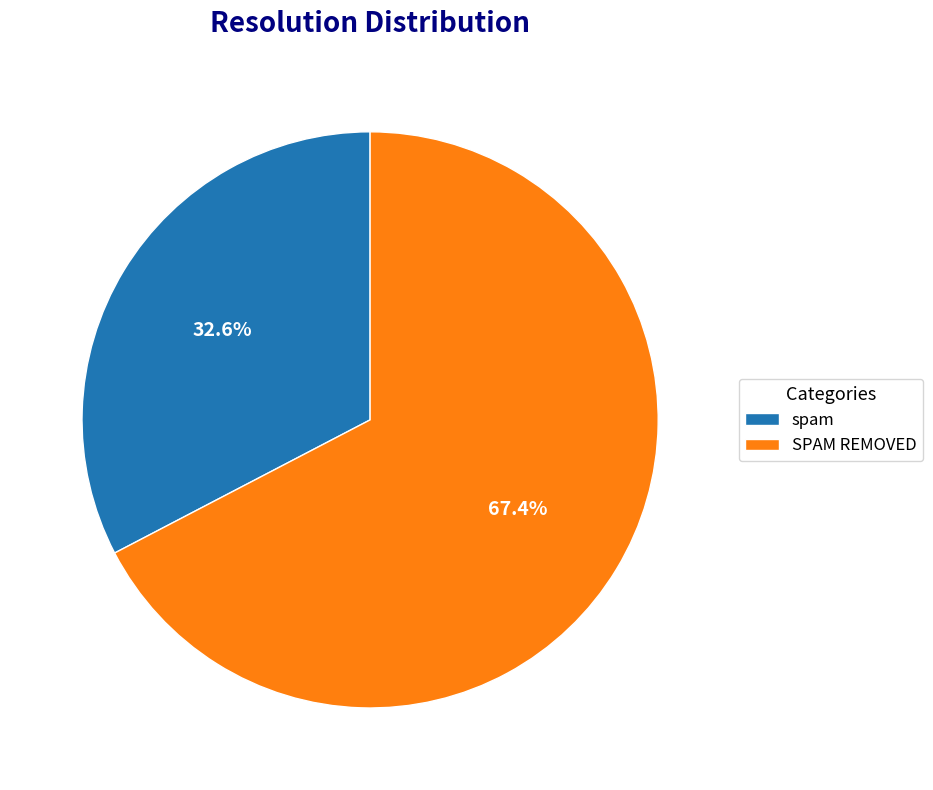

Does SPAM REMOVED represent more than half of the total?

Yes